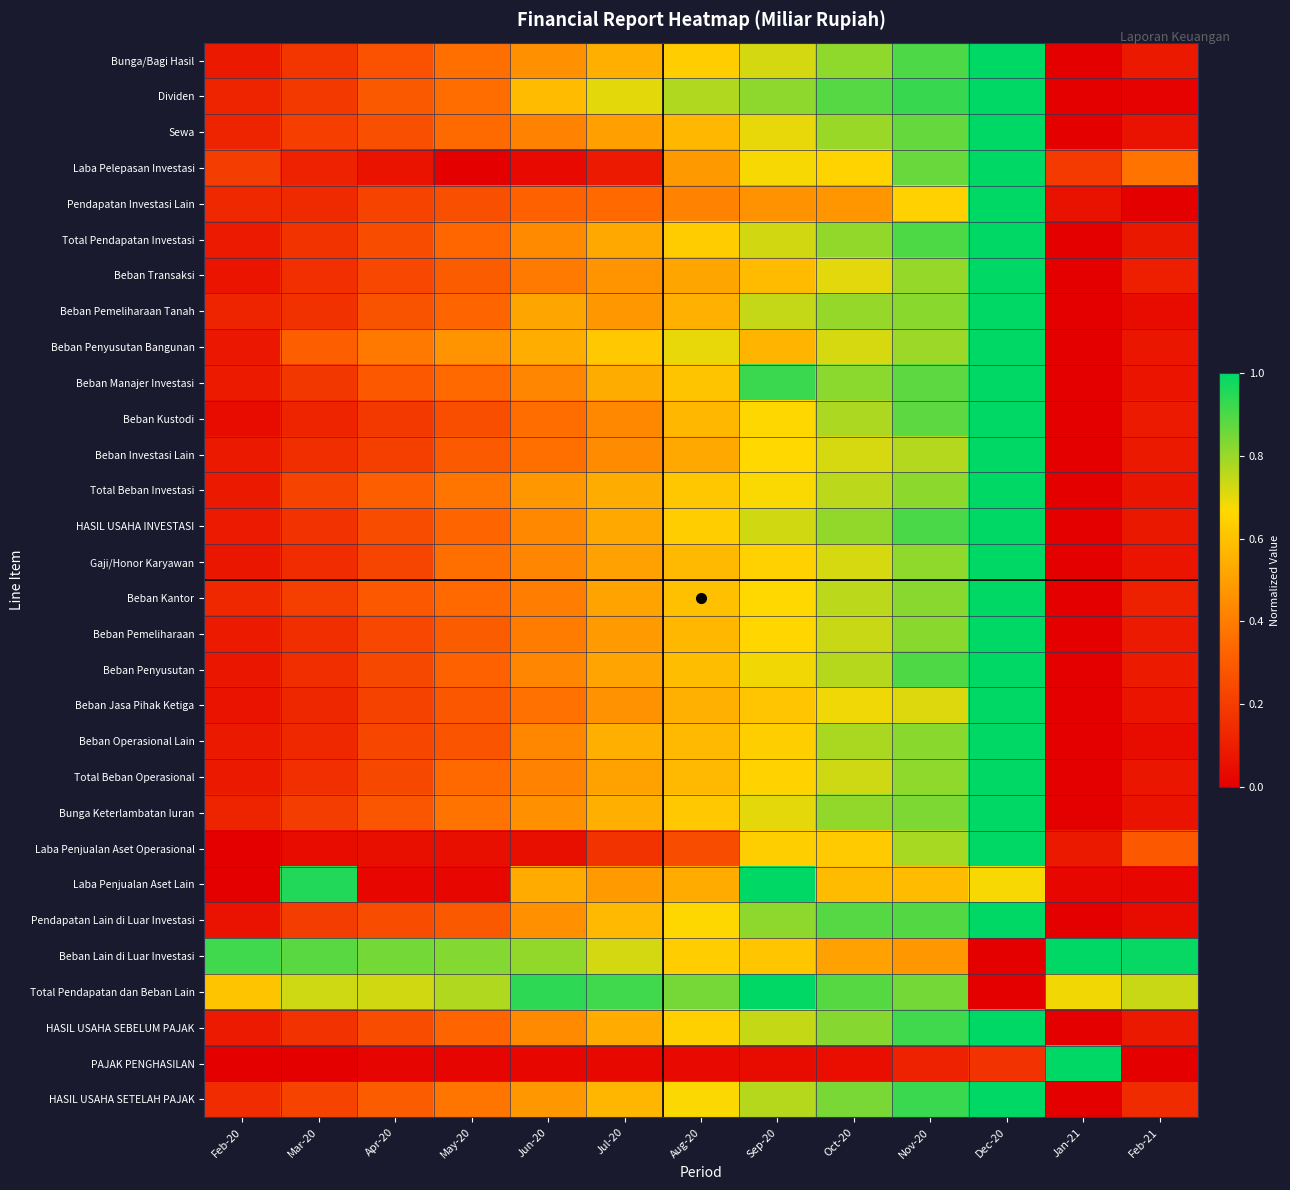

Reading left to right, extract all data points from this chart.

Bunga/Bagi Hasil: Feb-20=0.1	Mar-20=0.2	Apr-20=0.3	May-20=0.4	Jun-20=0.5	Jul-20=0.5	Aug-20=0.6	Sep-20=0.7	Oct-20=0.8	Nov-20=0.9	Dec-20=1.0	Jan-21=0.0	Feb-21=0.1
Dividen: Feb-20=0.1	Mar-20=0.2	Apr-20=0.3	May-20=0.4	Jun-20=0.6	Jul-20=0.7	Aug-20=0.8	Sep-20=0.8	Oct-20=0.9	Nov-20=0.9	Dec-20=1.0	Jan-21=0.0	Feb-21=0.0
Sewa: Feb-20=0.1	Mar-20=0.2	Apr-20=0.3	May-20=0.3	Jun-20=0.4	Jul-20=0.5	Aug-20=0.6	Sep-20=0.7	Oct-20=0.8	Nov-20=0.9	Dec-20=1.0	Jan-21=0.0	Feb-21=0.1
Laba Pelepasan Investasi: Feb-20=0.2	Mar-20=0.1	Apr-20=0.1	May-20=0.0	Jun-20=0.0	Jul-20=0.1	Aug-20=0.5	Sep-20=0.7	Oct-20=0.7	Nov-20=0.9	Dec-20=1.0	Jan-21=0.2	Feb-21=0.4
Pendapatan Investasi Lain: Feb-20=0.1	Mar-20=0.1	Apr-20=0.2	May-20=0.3	Jun-20=0.3	Jul-20=0.3	Aug-20=0.4	Sep-20=0.5	Oct-20=0.5	Nov-20=0.6	Dec-20=1.0	Jan-21=0.1	Feb-21=0.0
Total Pendapatan Investasi: Feb-20=0.1	Mar-20=0.2	Apr-20=0.3	May-20=0.3	Jun-20=0.4	Jul-20=0.5	Aug-20=0.6	Sep-20=0.7	Oct-20=0.8	Nov-20=0.9	Dec-20=1.0	Jan-21=0.0	Feb-21=0.1
Beban Transaksi: Feb-20=0.1	Mar-20=0.2	Apr-20=0.2	May-20=0.3	Jun-20=0.4	Jul-20=0.5	Aug-20=0.5	Sep-20=0.6	Oct-20=0.7	Nov-20=0.8	Dec-20=1.0	Jan-21=0.0	Feb-21=0.1
Beban Pemeliharaan Tanah: Feb-20=0.1	Mar-20=0.2	Apr-20=0.3	May-20=0.3	Jun-20=0.5	Jul-20=0.5	Aug-20=0.6	Sep-20=0.7	Oct-20=0.8	Nov-20=0.8	Dec-20=1.0	Jan-21=0.0	Feb-21=0.0
Beban Penyusutan Bangunan: Feb-20=0.1	Mar-20=0.3	Apr-20=0.4	May-20=0.5	Jun-20=0.5	Jul-20=0.6	Aug-20=0.7	Sep-20=0.6	Oct-20=0.7	Nov-20=0.8	Dec-20=1.0	Jan-21=0.0	Feb-21=0.1
Beban Manajer Investasi: Feb-20=0.1	Mar-20=0.2	Apr-20=0.3	May-20=0.3	Jun-20=0.4	Jul-20=0.5	Aug-20=0.6	Sep-20=0.9	Oct-20=0.8	Nov-20=0.9	Dec-20=1.0	Jan-21=0.0	Feb-21=0.1
Beban Kustodi: Feb-20=0.0	Mar-20=0.1	Apr-20=0.2	May-20=0.3	Jun-20=0.4	Jul-20=0.4	Aug-20=0.6	Sep-20=0.7	Oct-20=0.8	Nov-20=0.9	Dec-20=1.0	Jan-21=0.0	Feb-21=0.1
Beban Investasi Lain: Feb-20=0.1	Mar-20=0.2	Apr-20=0.2	May-20=0.3	Jun-20=0.4	Jul-20=0.4	Aug-20=0.5	Sep-20=0.7	Oct-20=0.7	Nov-20=0.8	Dec-20=1.0	Jan-21=0.0	Feb-21=0.1
Total Beban Investasi: Feb-20=0.1	Mar-20=0.2	Apr-20=0.3	May-20=0.4	Jun-20=0.5	Jul-20=0.5	Aug-20=0.6	Sep-20=0.7	Oct-20=0.8	Nov-20=0.8	Dec-20=1.0	Jan-21=0.0	Feb-21=0.1
HASIL USAHA INVESTASI: Feb-20=0.1	Mar-20=0.2	Apr-20=0.2	May-20=0.3	Jun-20=0.4	Jul-20=0.5	Aug-20=0.6	Sep-20=0.7	Oct-20=0.8	Nov-20=0.9	Dec-20=1.0	Jan-21=0.0	Feb-21=0.1
Gaji/Honor Karyawan: Feb-20=0.1	Mar-20=0.1	Apr-20=0.2	May-20=0.4	Jun-20=0.4	Jul-20=0.5	Aug-20=0.6	Sep-20=0.6	Oct-20=0.7	Nov-20=0.8	Dec-20=1.0	Jan-21=0.0	Feb-21=0.1
Beban Kantor: Feb-20=0.1	Mar-20=0.2	Apr-20=0.3	May-20=0.3	Jun-20=0.4	Jul-20=0.5	Aug-20=0.6	Sep-20=0.7	Oct-20=0.8	Nov-20=0.8	Dec-20=1.0	Jan-21=0.0	Feb-21=0.1
Beban Pemeliharaan: Feb-20=0.1	Mar-20=0.2	Apr-20=0.2	May-20=0.3	Jun-20=0.4	Jul-20=0.5	Aug-20=0.6	Sep-20=0.7	Oct-20=0.7	Nov-20=0.8	Dec-20=1.0	Jan-21=0.0	Feb-21=0.1
Beban Penyusutan: Feb-20=0.1	Mar-20=0.2	Apr-20=0.2	May-20=0.3	Jun-20=0.4	Jul-20=0.5	Aug-20=0.6	Sep-20=0.7	Oct-20=0.8	Nov-20=0.9	Dec-20=1.0	Jan-21=0.0	Feb-21=0.1
Beban Jasa Pihak Ketiga: Feb-20=0.1	Mar-20=0.1	Apr-20=0.2	May-20=0.3	Jun-20=0.4	Jul-20=0.5	Aug-20=0.5	Sep-20=0.6	Oct-20=0.7	Nov-20=0.7	Dec-20=1.0	Jan-21=0.0	Feb-21=0.1
Beban Operasional Lain: Feb-20=0.1	Mar-20=0.1	Apr-20=0.2	May-20=0.3	Jun-20=0.4	Jul-20=0.5	Aug-20=0.6	Sep-20=0.6	Oct-20=0.8	Nov-20=0.8	Dec-20=1.0	Jan-21=0.0	Feb-21=0.0
Total Beban Operasional: Feb-20=0.1	Mar-20=0.2	Apr-20=0.2	May-20=0.3	Jun-20=0.4	Jul-20=0.5	Aug-20=0.6	Sep-20=0.6	Oct-20=0.7	Nov-20=0.8	Dec-20=1.0	Jan-21=0.0	Feb-21=0.1
Bunga Keterlambatan Iuran: Feb-20=0.1	Mar-20=0.2	Apr-20=0.3	May-20=0.4	Jun-20=0.5	Jul-20=0.5	Aug-20=0.6	Sep-20=0.7	Oct-20=0.8	Nov-20=0.8	Dec-20=1.0	Jan-21=0.0	Feb-21=0.1
Laba Penjualan Aset Operasional: Feb-20=0.0	Mar-20=0.0	Apr-20=0.1	May-20=0.1	Jun-20=0.1	Jul-20=0.2	Aug-20=0.3	Sep-20=0.6	Oct-20=0.6	Nov-20=0.8	Dec-20=1.0	Jan-21=0.1	Feb-21=0.3
Laba Penjualan Aset Lain: Feb-20=0.0	Mar-20=1.0	Apr-20=0.0	May-20=0.0	Jun-20=0.5	Jul-20=0.5	Aug-20=0.5	Sep-20=1.0	Oct-20=0.6	Nov-20=0.6	Dec-20=0.7	Jan-21=0.0	Feb-21=0.0
Pendapatan Lain di Luar Investasi: Feb-20=0.1	Mar-20=0.2	Apr-20=0.3	May-20=0.3	Jun-20=0.5	Jul-20=0.6	Aug-20=0.7	Sep-20=0.8	Oct-20=0.9	Nov-20=0.9	Dec-20=1.0	Jan-21=0.0	Feb-21=0.0
Beban Lain di Luar Investasi: Feb-20=0.9	Mar-20=0.9	Apr-20=0.8	May-20=0.8	Jun-20=0.8	Jul-20=0.7	Aug-20=0.6	Sep-20=0.6	Oct-20=0.5	Nov-20=0.5	Dec-20=0.0	Jan-21=1.0	Feb-21=1.0
Total Pendapatan dan Beban Lain: Feb-20=0.6	Mar-20=0.7	Apr-20=0.7	May-20=0.8	Jun-20=0.9	Jul-20=0.9	Aug-20=0.8	Sep-20=1.0	Oct-20=0.9	Nov-20=0.8	Dec-20=0.0	Jan-21=0.7	Feb-21=0.7
HASIL USAHA SEBELUM PAJAK: Feb-20=0.1	Mar-20=0.2	Apr-20=0.3	May-20=0.3	Jun-20=0.4	Jul-20=0.5	Aug-20=0.6	Sep-20=0.7	Oct-20=0.8	Nov-20=0.9	Dec-20=1.0	Jan-21=0.0	Feb-21=0.1
PAJAK PENGHASILAN: Feb-20=0.0	Mar-20=0.0	Apr-20=0.0	May-20=0.0	Jun-20=0.0	Jul-20=0.0	Aug-20=0.0	Sep-20=0.0	Oct-20=0.0	Nov-20=0.1	Dec-20=0.2	Jan-21=1.0	Feb-21=0.0
HASIL USAHA SETELAH PAJAK: Feb-20=0.1	Mar-20=0.2	Apr-20=0.3	May-20=0.4	Jun-20=0.5	Jul-20=0.6	Aug-20=0.7	Sep-20=0.8	Oct-20=0.8	Nov-20=0.9	Dec-20=1.0	Jan-21=0.0	Feb-21=0.1